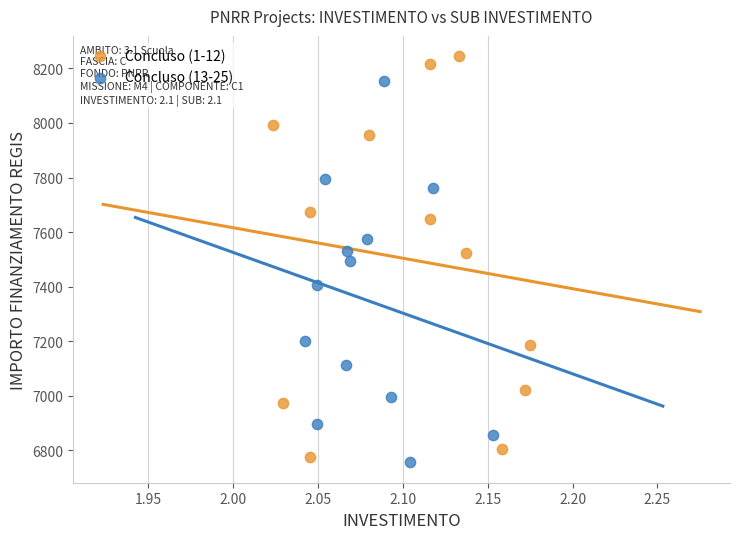

Which series reaches the maximum Y coordinate?

Concluso (1-12)